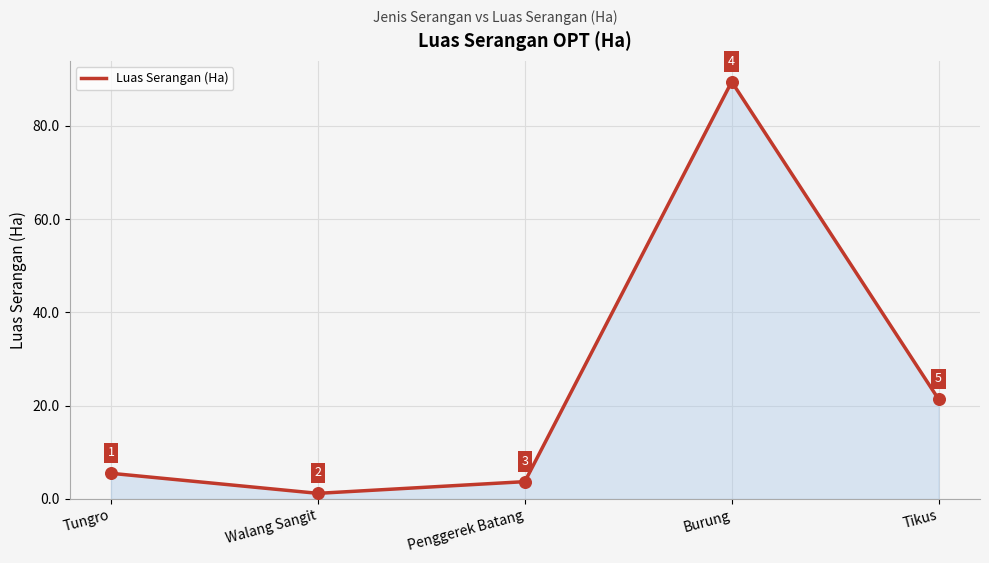

Which has a higher value, Tikus or Burung?

Burung